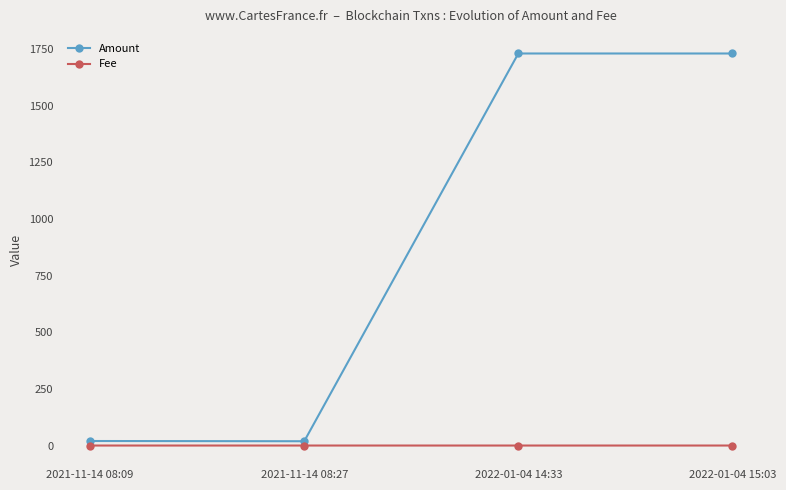

How many lines are shown in the chart?

2